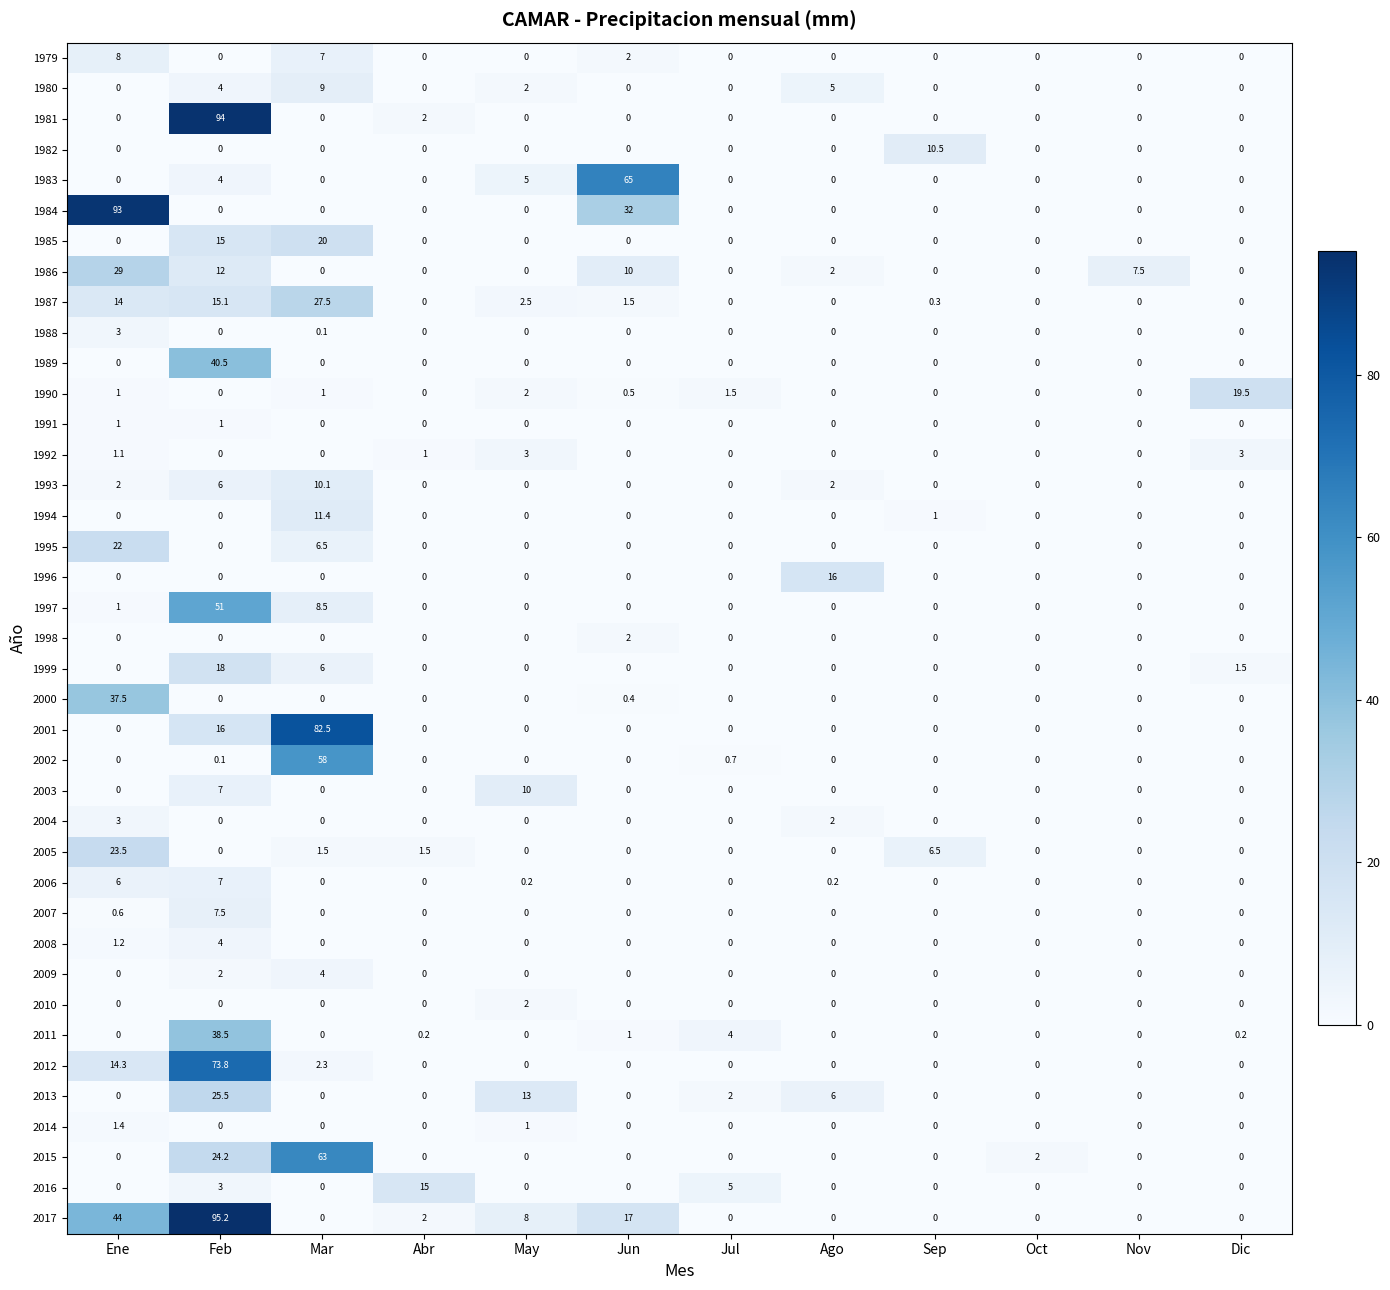

How many 2003 values are between 0 and 1?

10